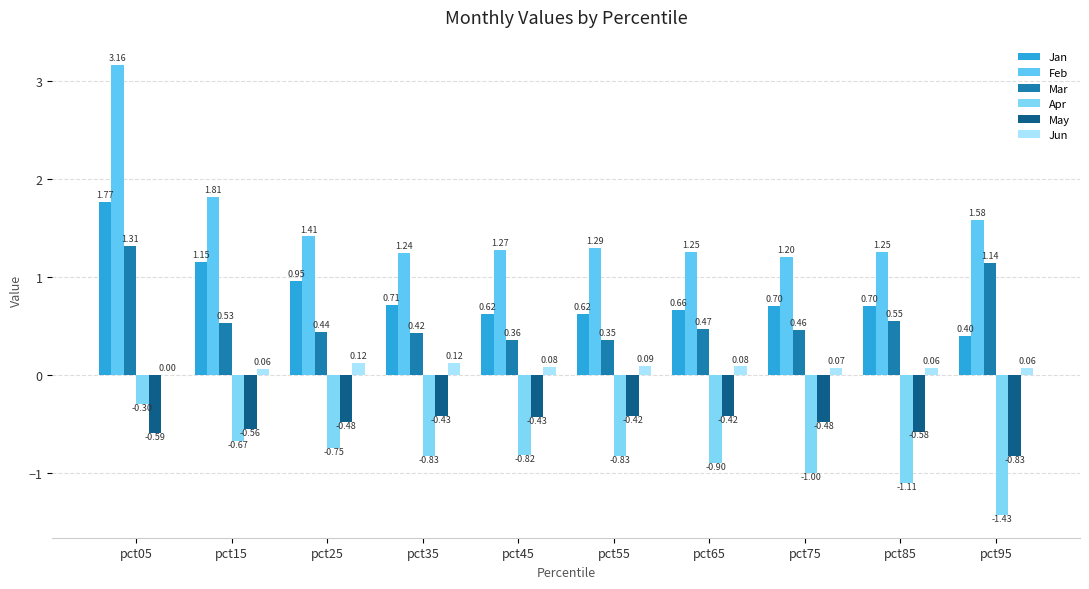

Are the bars grouped side by side (vs. stacked)?

Yes